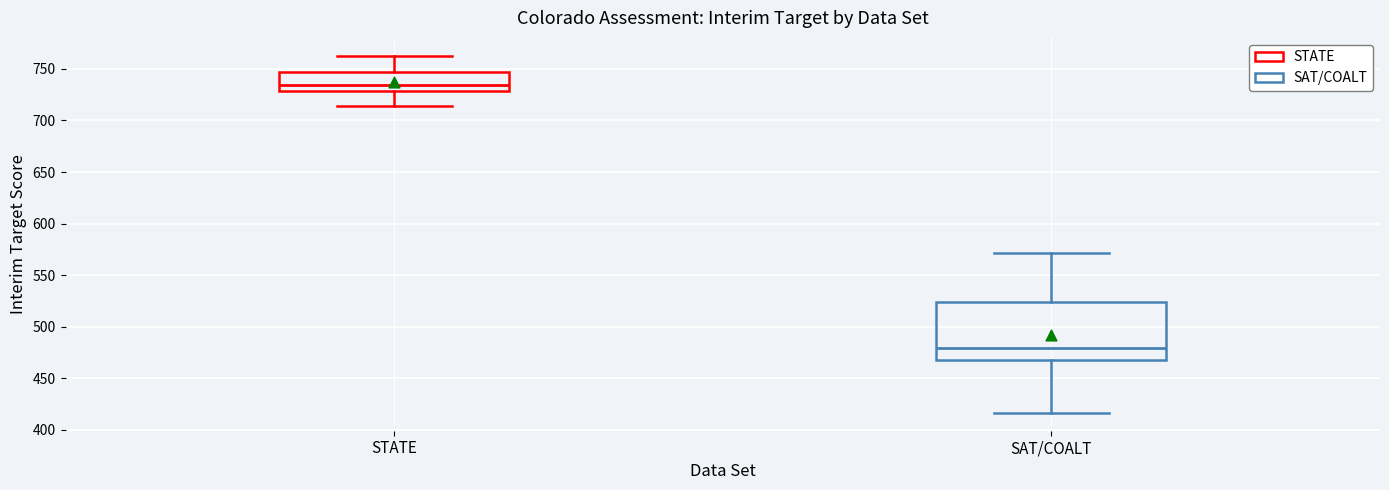

Reading left to right, read every box against the y-axis: the position of its median line, the range the box covers, and the ends of its whiskers. The values are not printed on the chart, so give them approximately, as read against the axis.

STATE: median 735, box 730 to 745, whiskers 715 to 765
SAT/COALT: median 480, box 470 to 525, whiskers 415 to 570